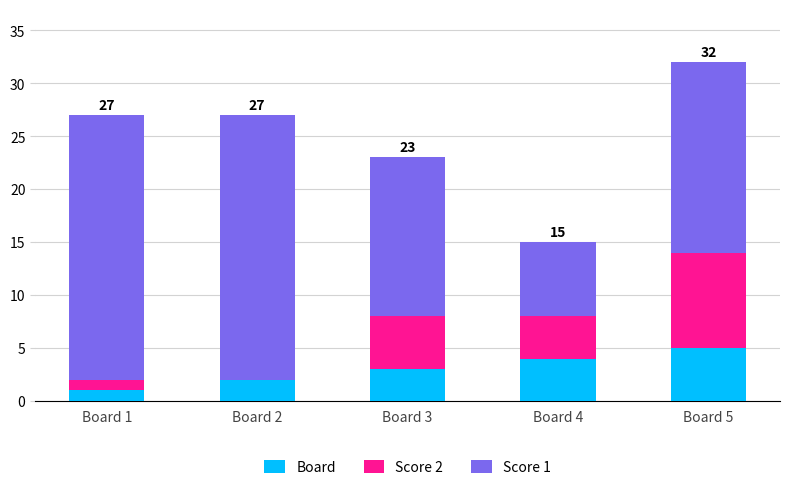

At which category is the sum across all series the highest?

Board 5